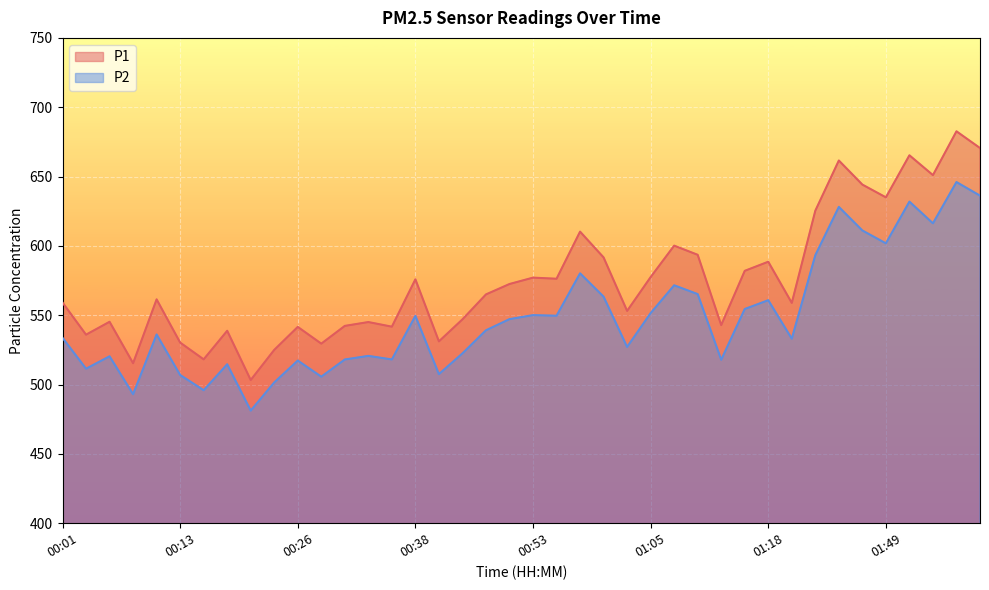

How many lines are shown in the chart?

2